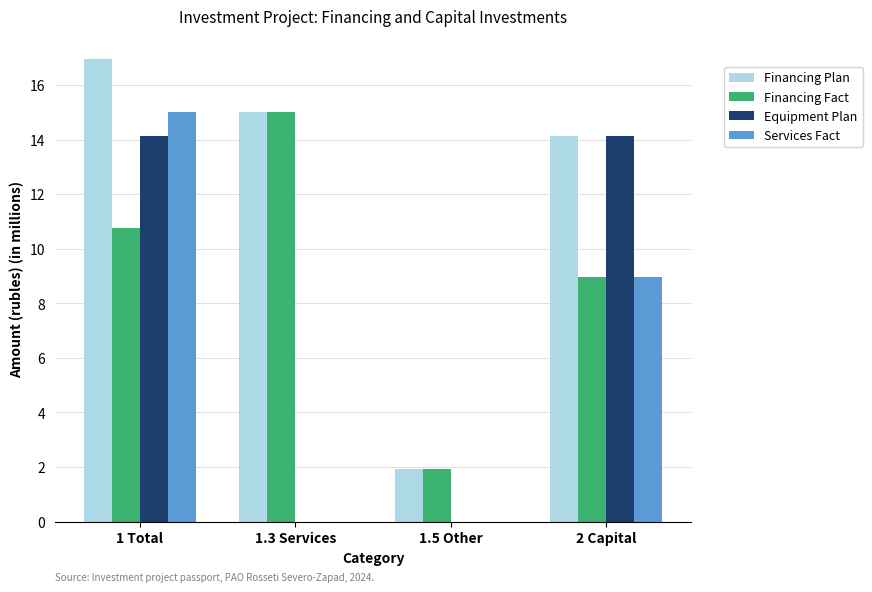

What is the difference between the maximum and minimum values in the Financing Fact series?

13108865